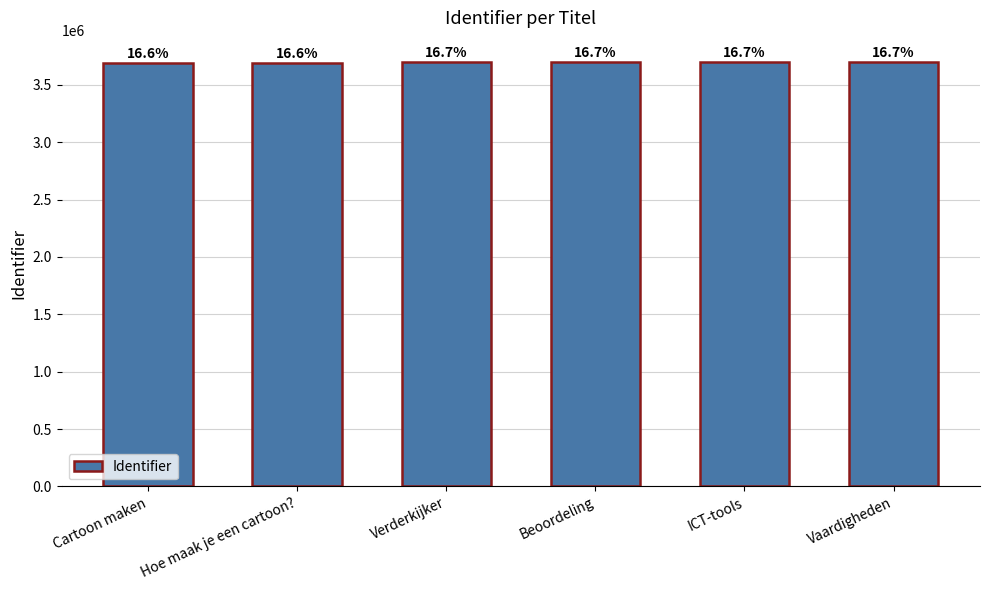

True or false: the data shows 3699529 at Vaardigheden.

True